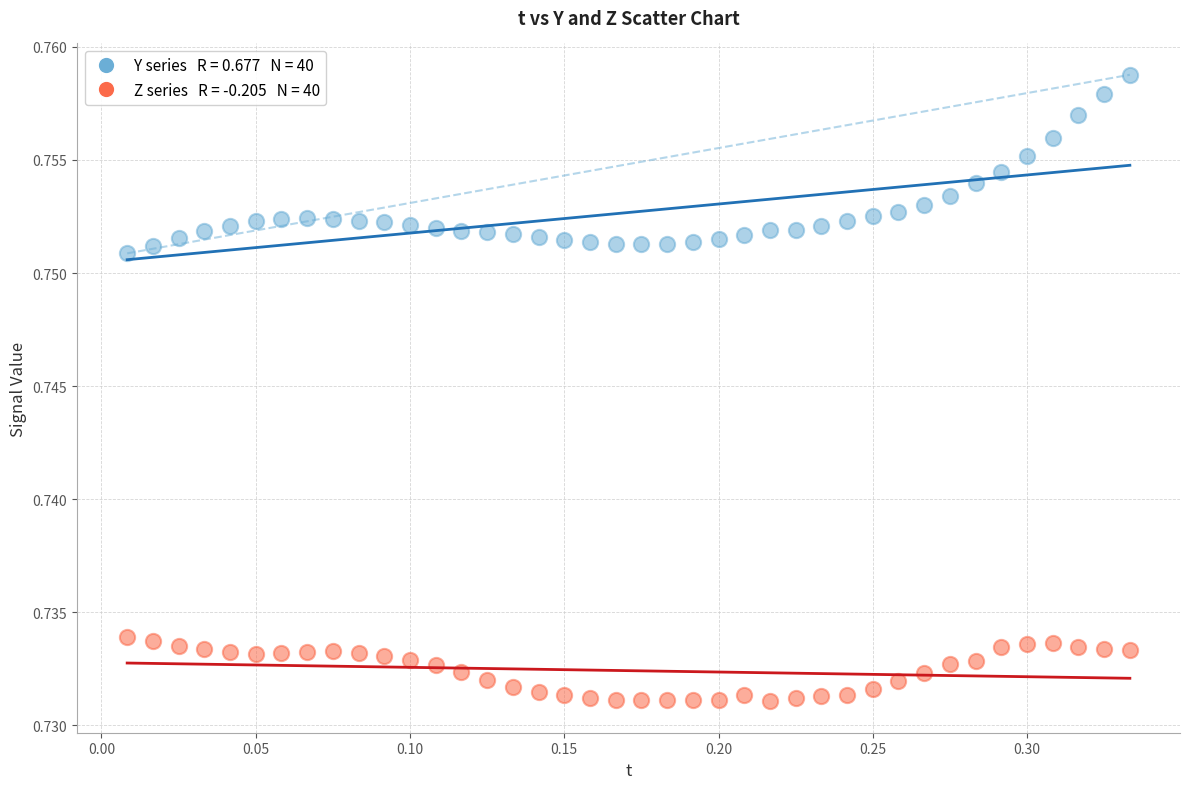

Across all data points, what is the range of X values (max minus min)?

0.3